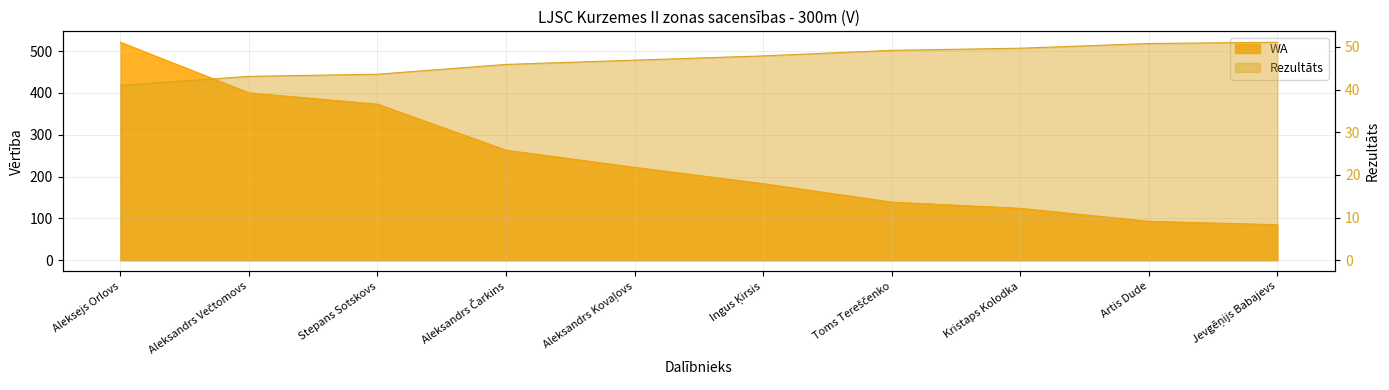

List the series in order of their overall mean, highest first.

WA, Rezultāts